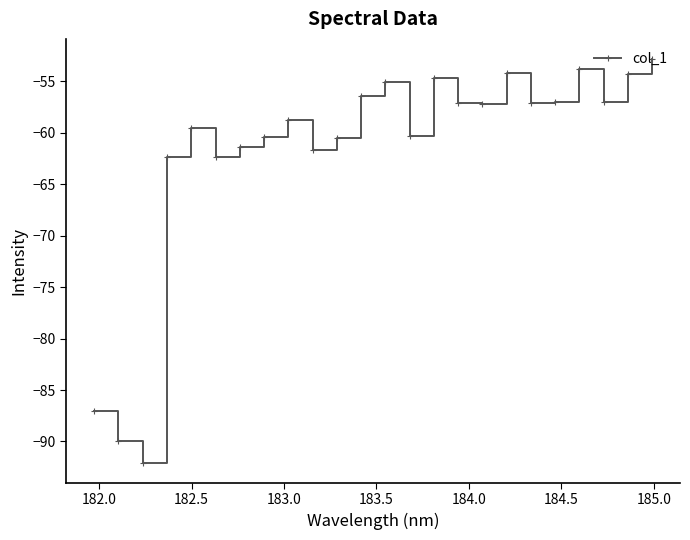

What is the difference between the maximum and minimum values?

39.2